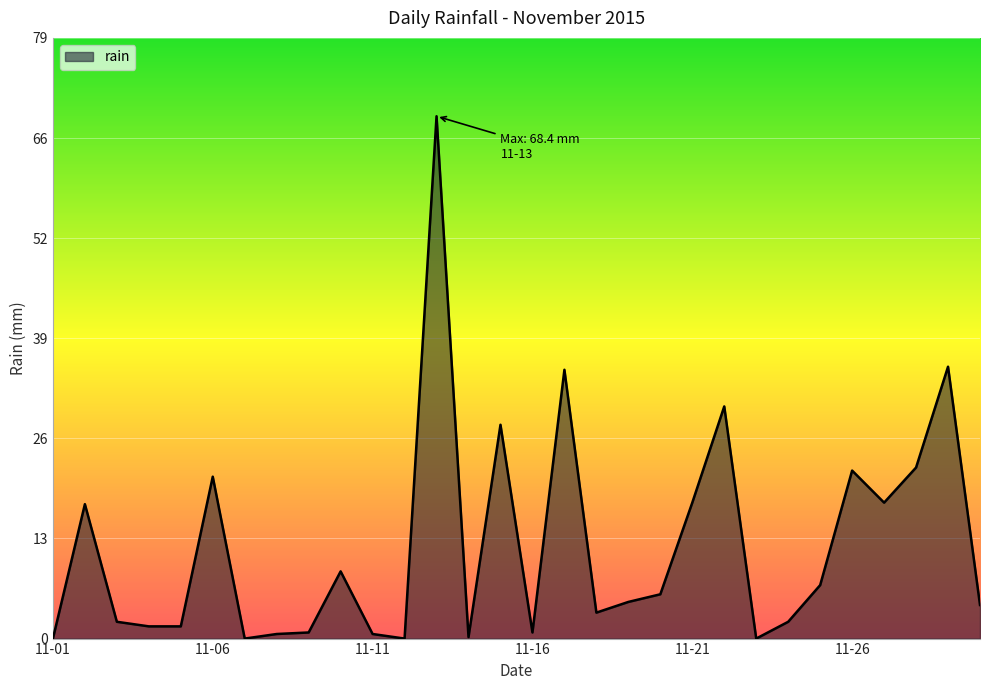

What is the difference between the second highest and second lowest values?

35.6